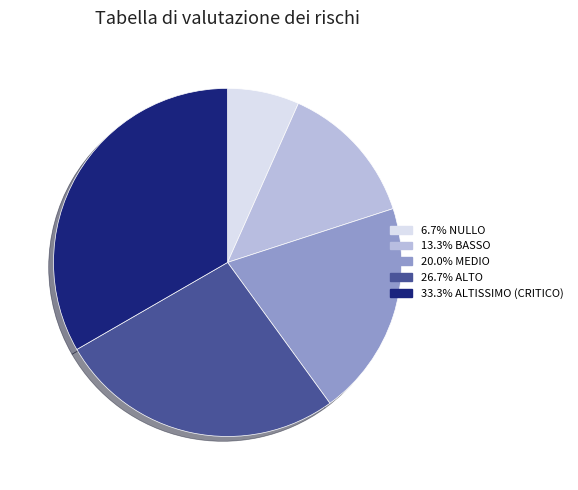

Is there a majority slice in this chart?

No